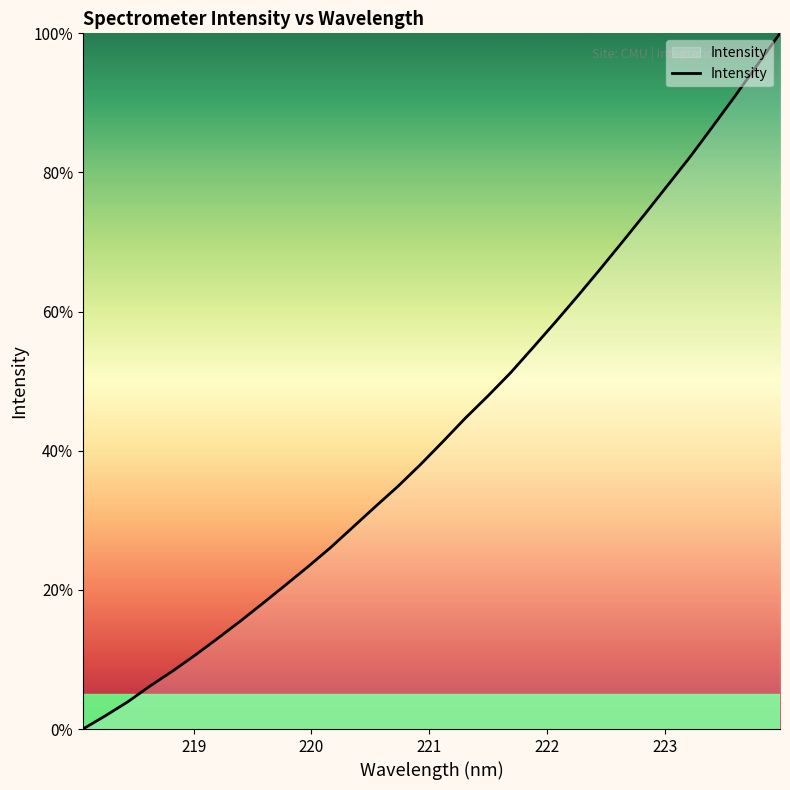

What is the difference between the maximum and minimum values?

100.0